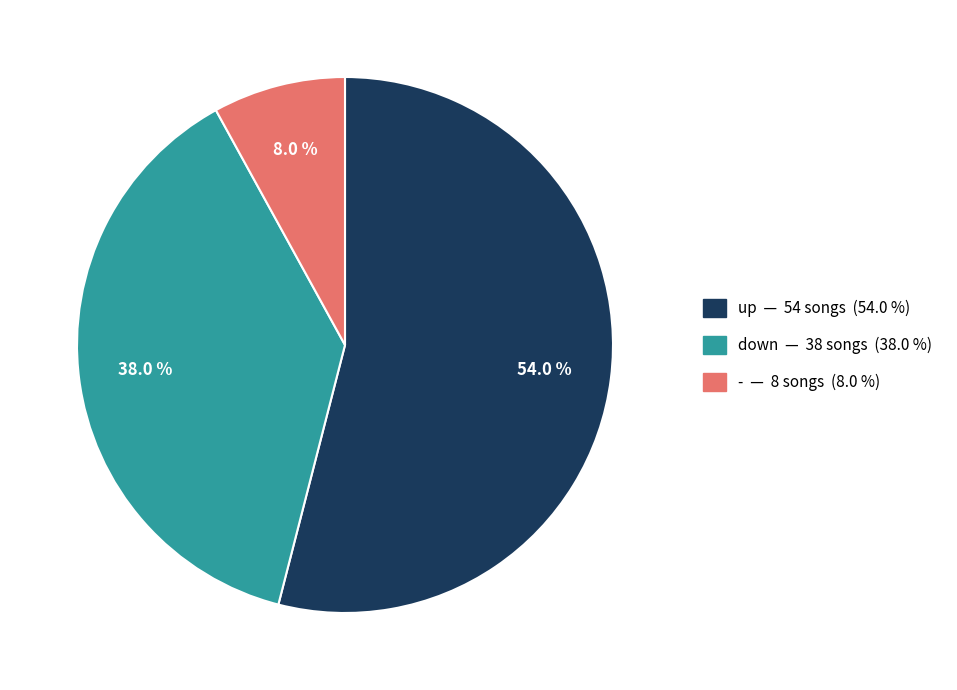

Which has a higher value, down or -?

down